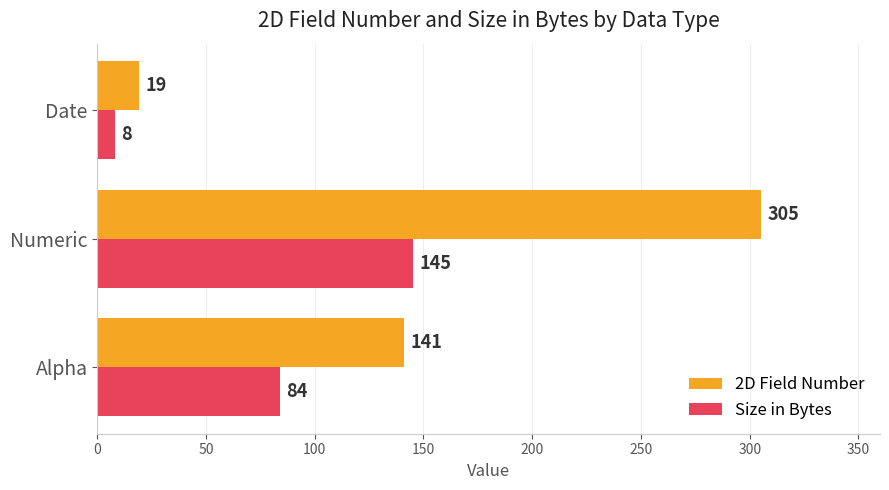

How many distinct data groups are displayed?

2